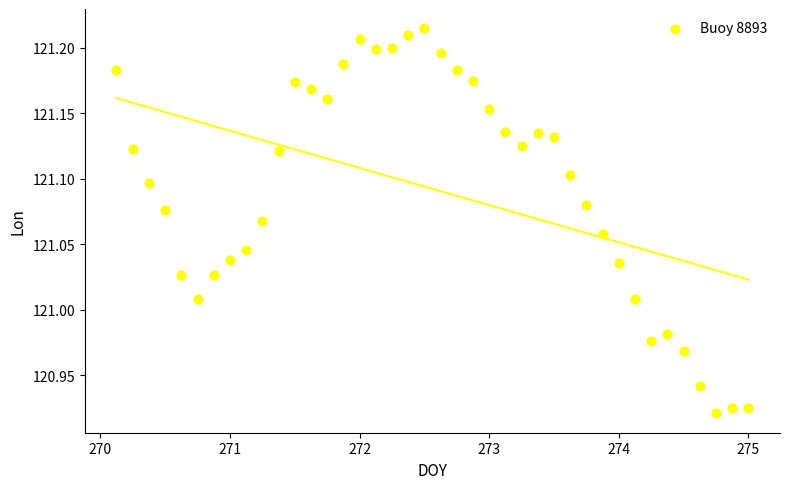

What is the range of Y values (max minus min)?

0.3